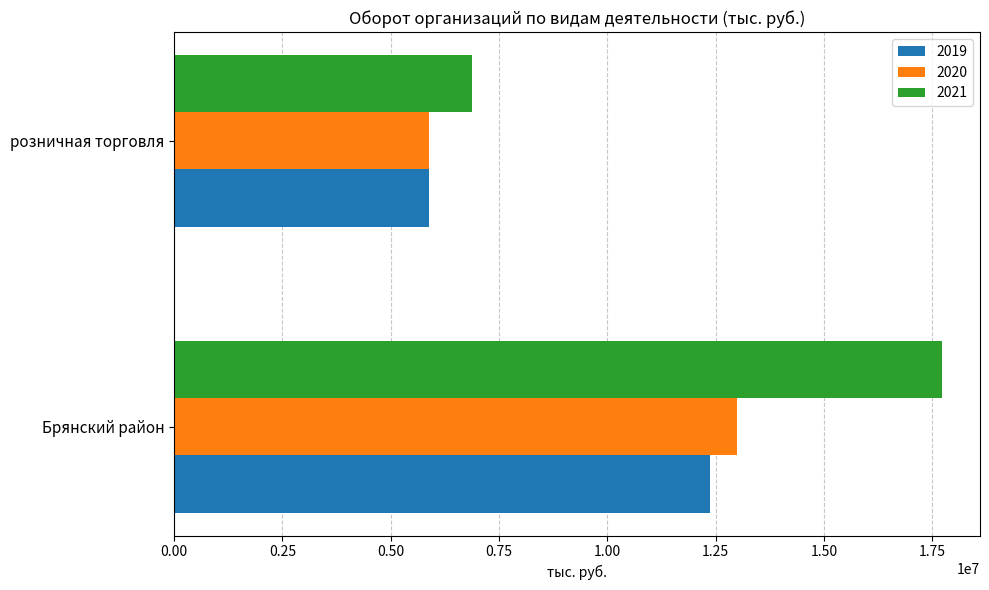

What is the smallest value displayed?

5887000